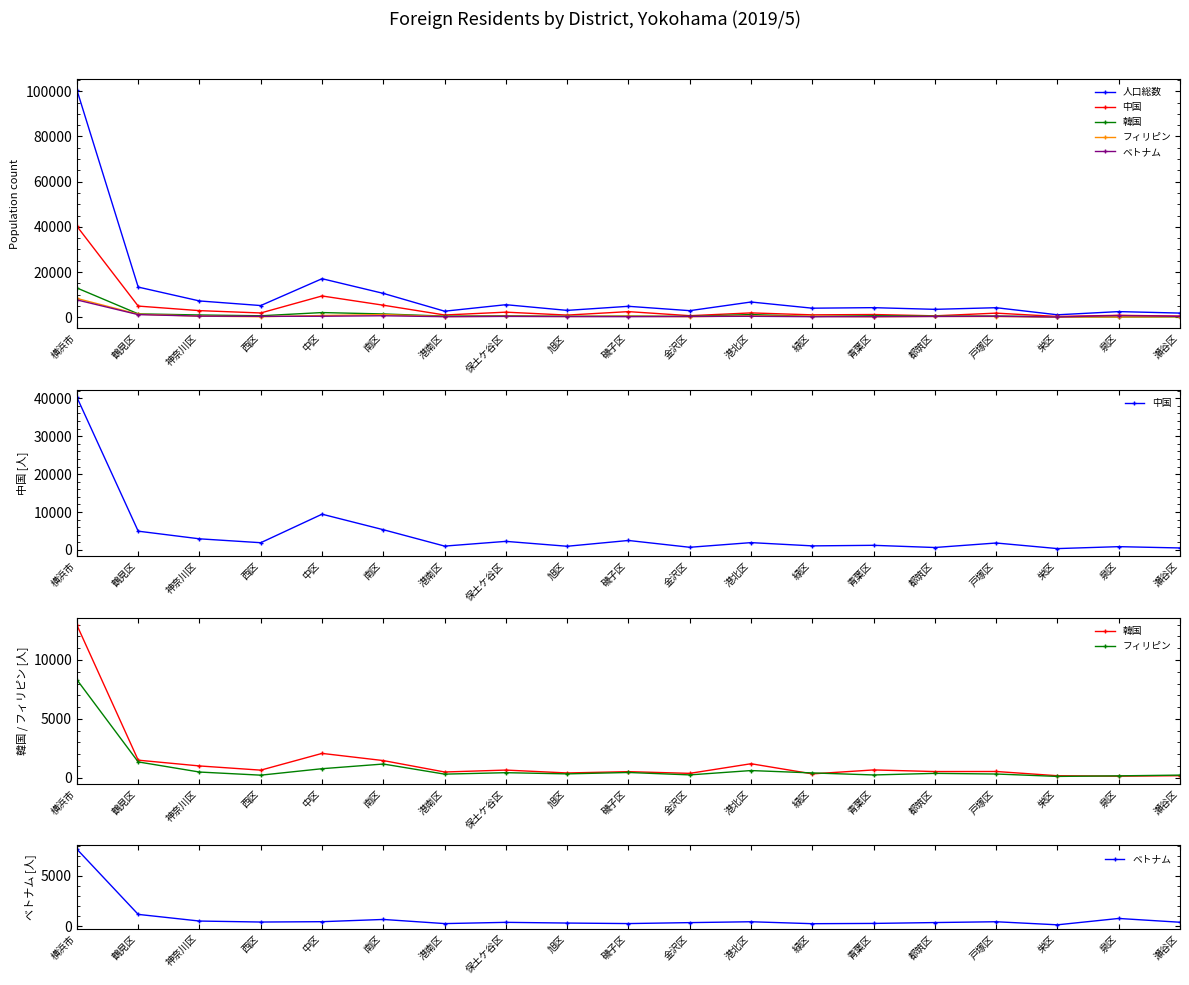

True or false: 韓国 and 人口総数 cross at least once.

False